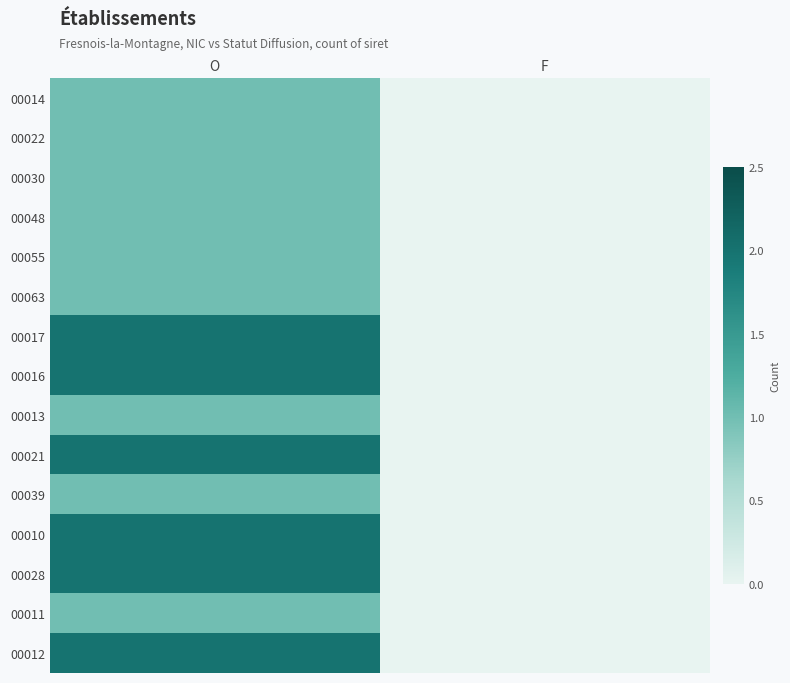

At F, list the series in order from smallest to largest.

00014, 00022, 00030, 00048, 00055, 00063, 00017, 00016, 00013, 00021, 00039, 00010, 00028, 00011, 00012